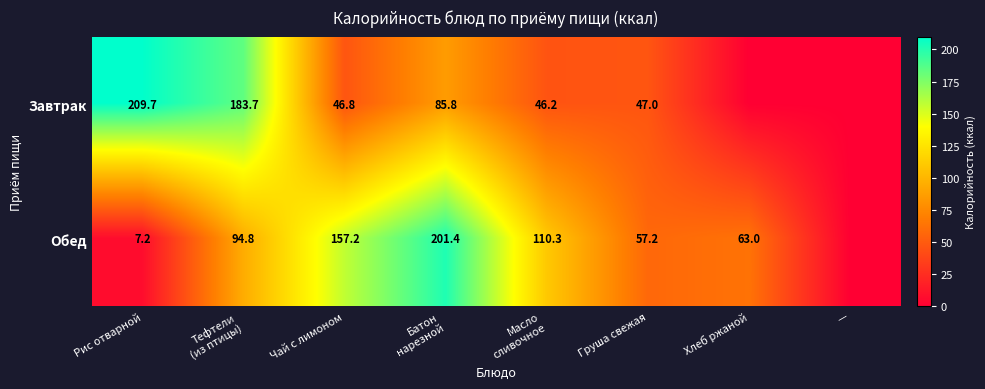

Is it true that Завтрак equals 47.0 at Груша свежая?

True